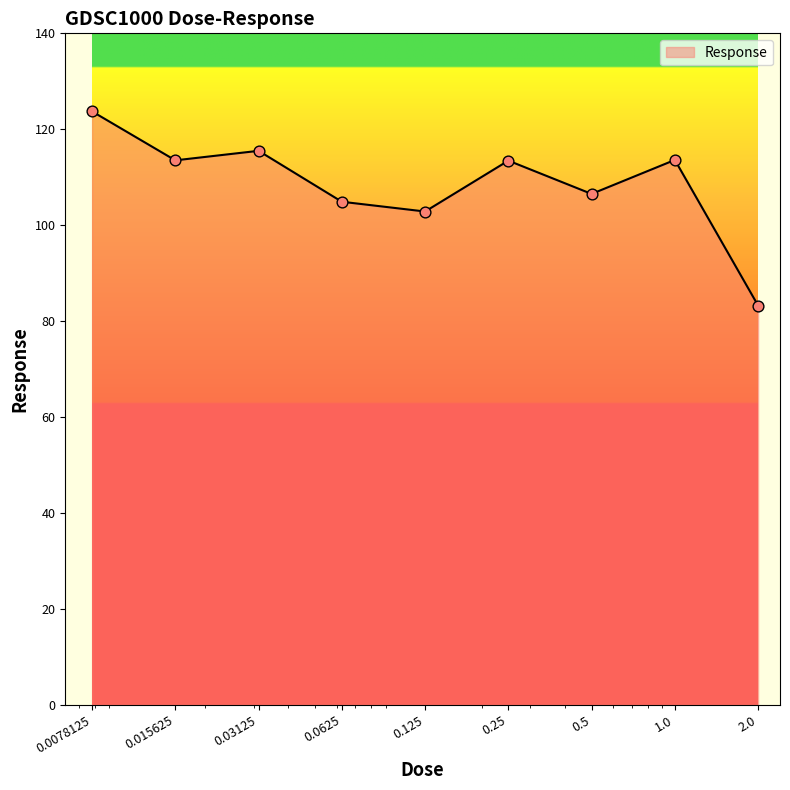

What is the smallest value displayed?

83.2